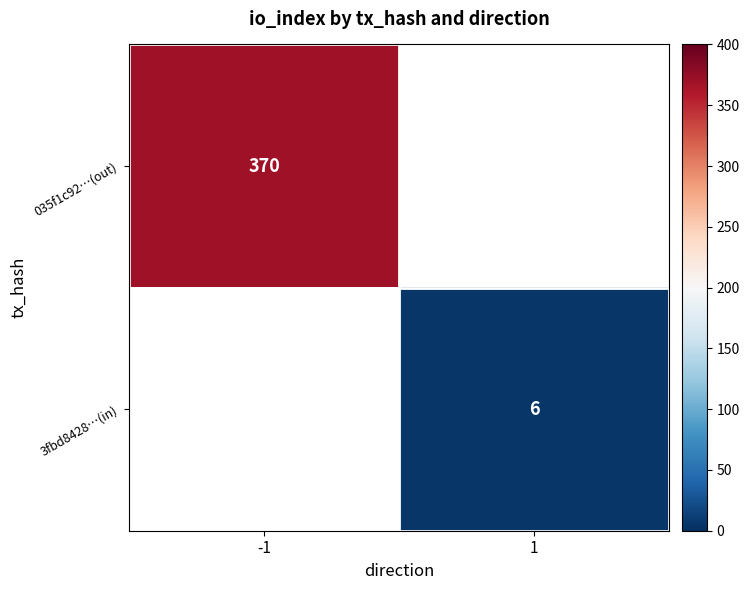

The value of 035f1c92…(out) at -1 is 626.1. True or false?

False